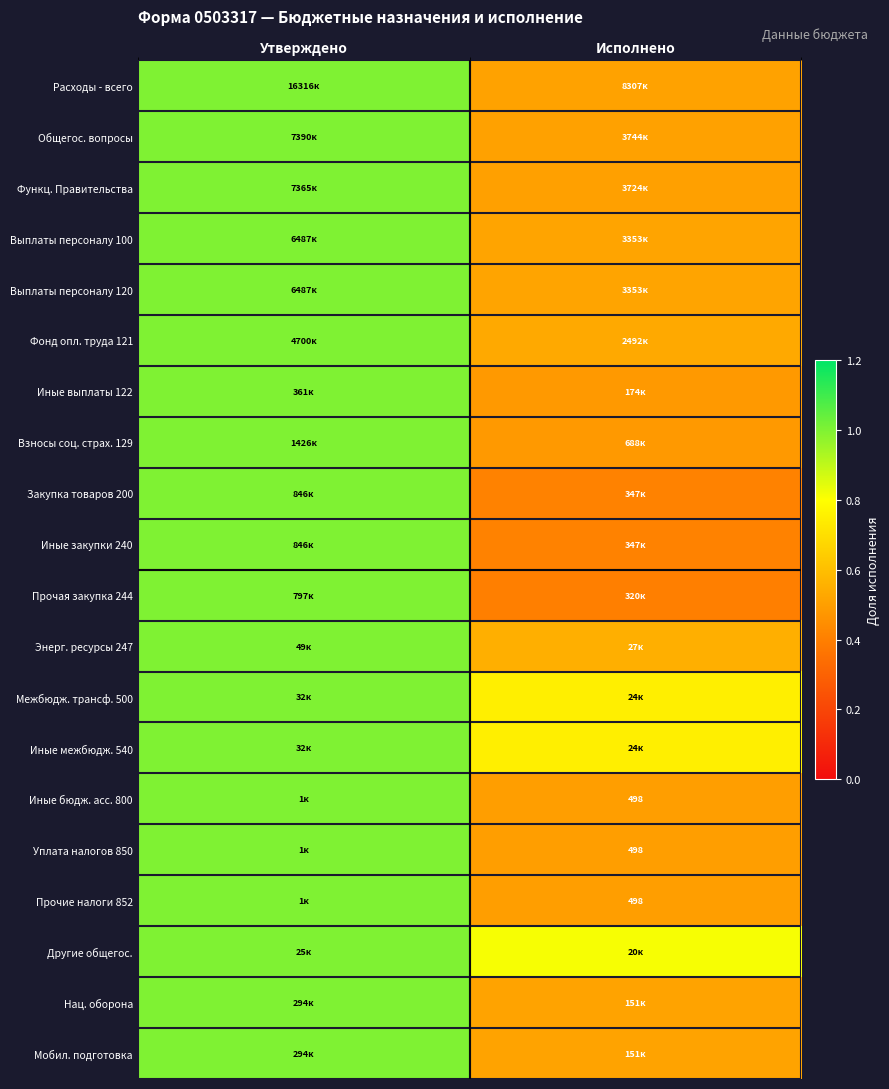

Is the value of Взносы соц. страх. 129 at Утверждено greater than the value of Фонд опл. труда 121 at Утверждено?

No